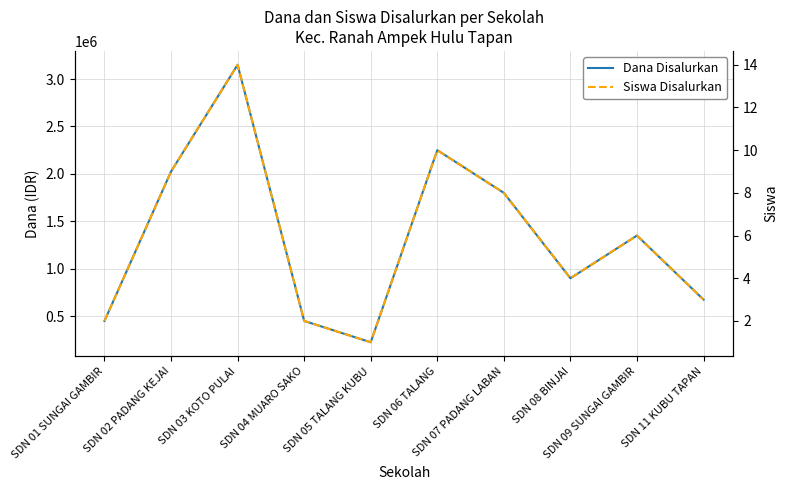

What is the sum of the Dana Disalurkan values at SDN 08 BINJAI and SDN 01 SUNGAI GAMBIR?

1350000